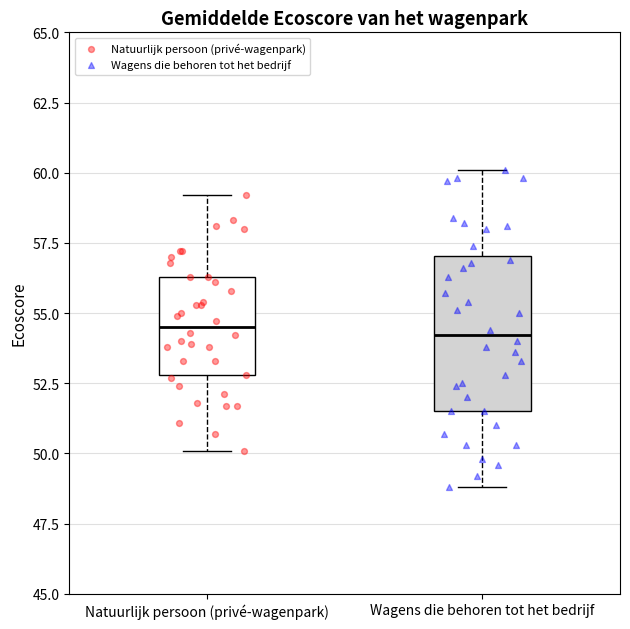

Reading left to right, transcribe this box plot: for each box, give where its median line is, the range the box spans, and where its two whiskers end, as read against the y-axis. The values are not printed on the chart, so give them approximately, as read against the axis.

Natuurlijk persoon (privé-wagenpark): median 54.5, box 53.0 to 56.5, whiskers 50.0 to 59.0
Wagens die behoren tot het bedrijf: median 54.0, box 51.5 to 57.0, whiskers 49.0 to 60.0